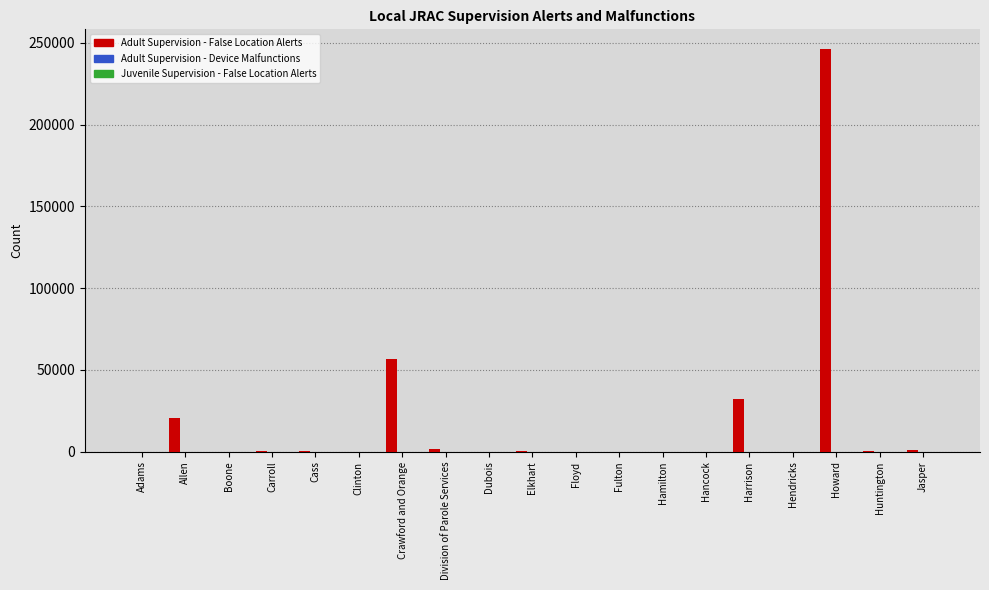

Between Boone and Harrison, which series saw the biggest shift?

Adult Supervision - False Location Alerts